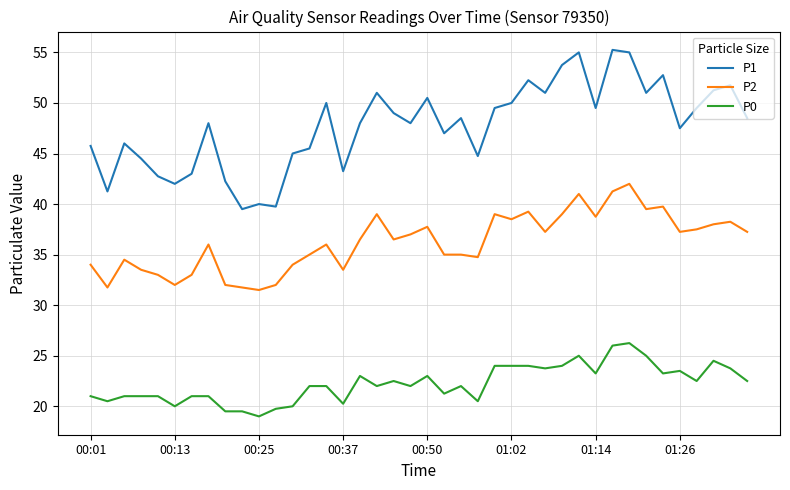

True or false: P2 has more than 2 interior local peaks.

True